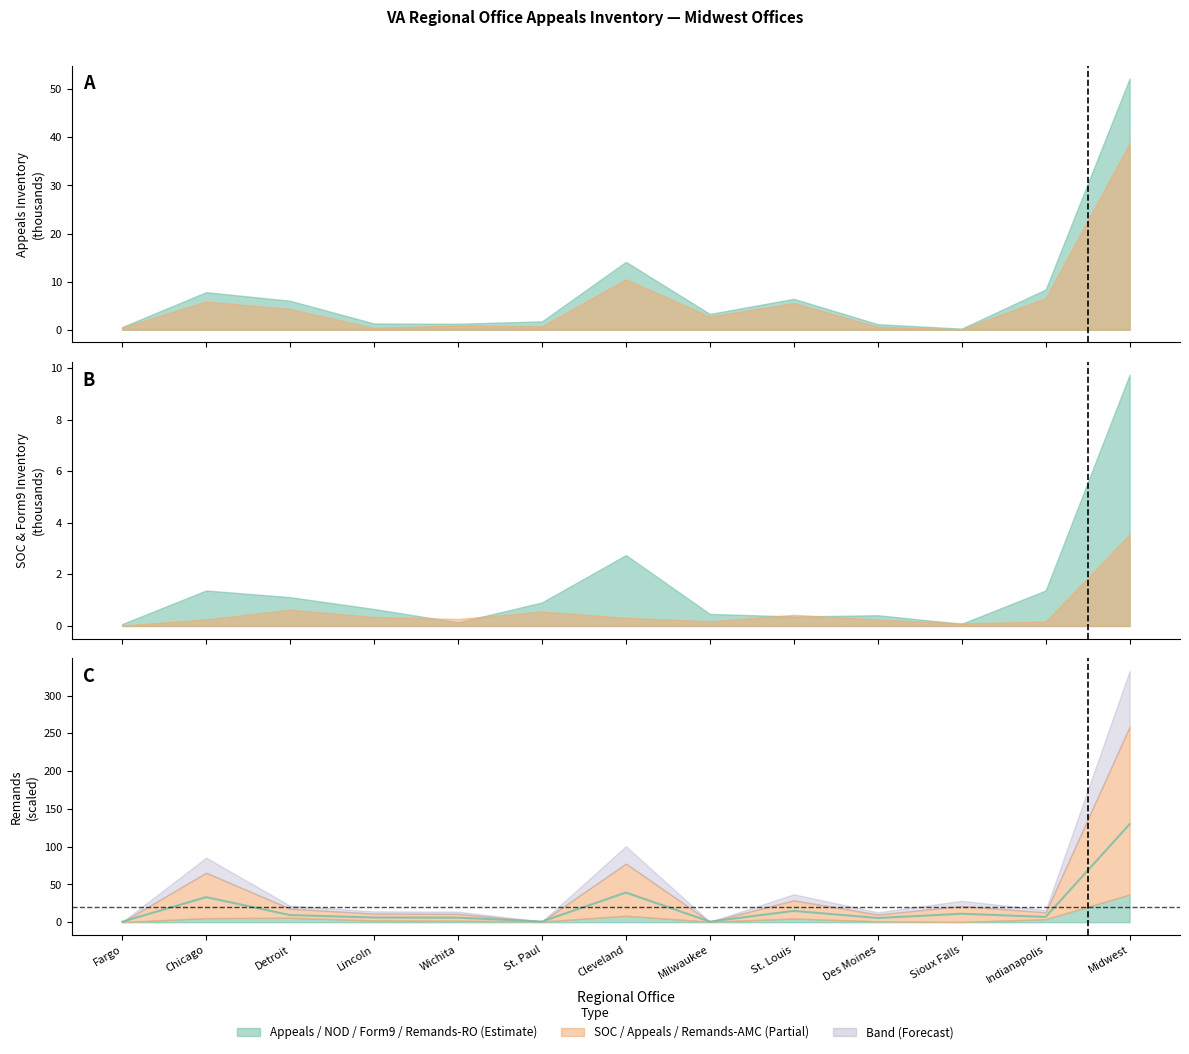

Which has a higher value, Lincoln or Milwaukee?

Lincoln